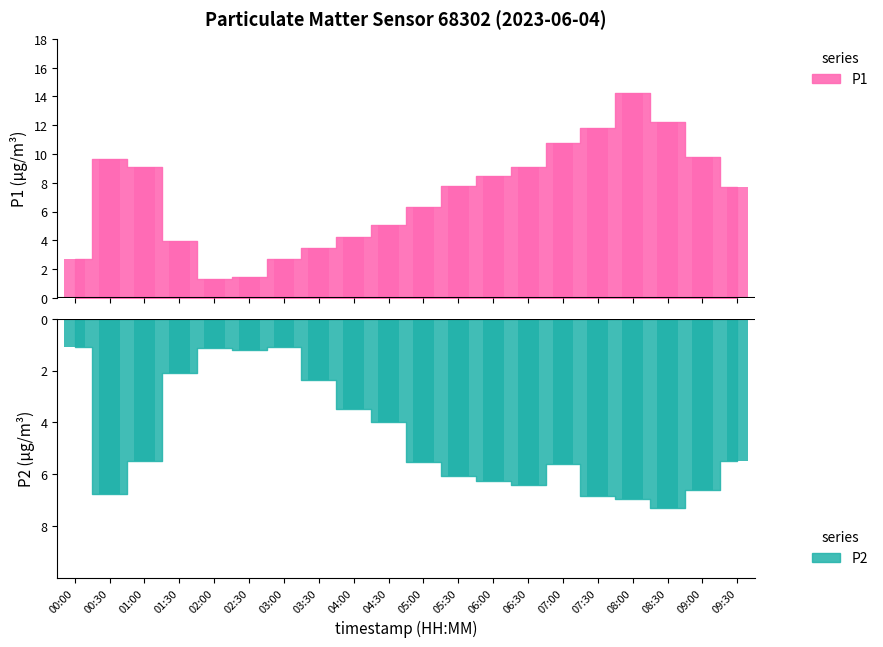

Which category has the highest value across all series?

08:00